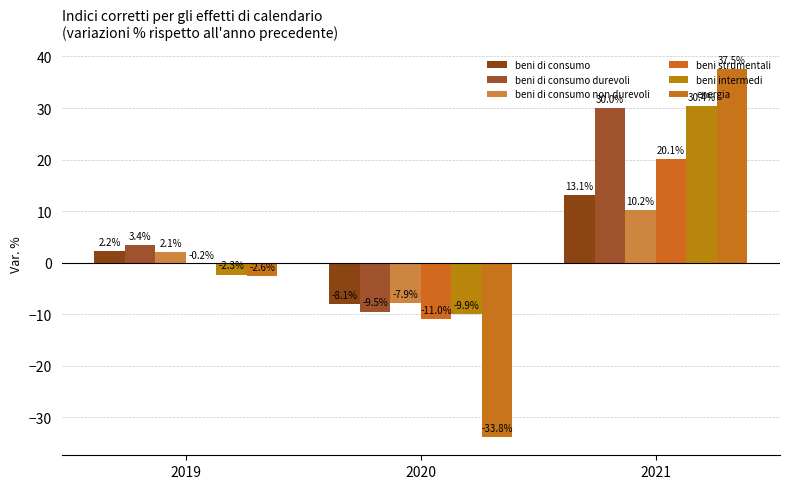

What is the difference between the energia values at 2021 and 2020?

71.3